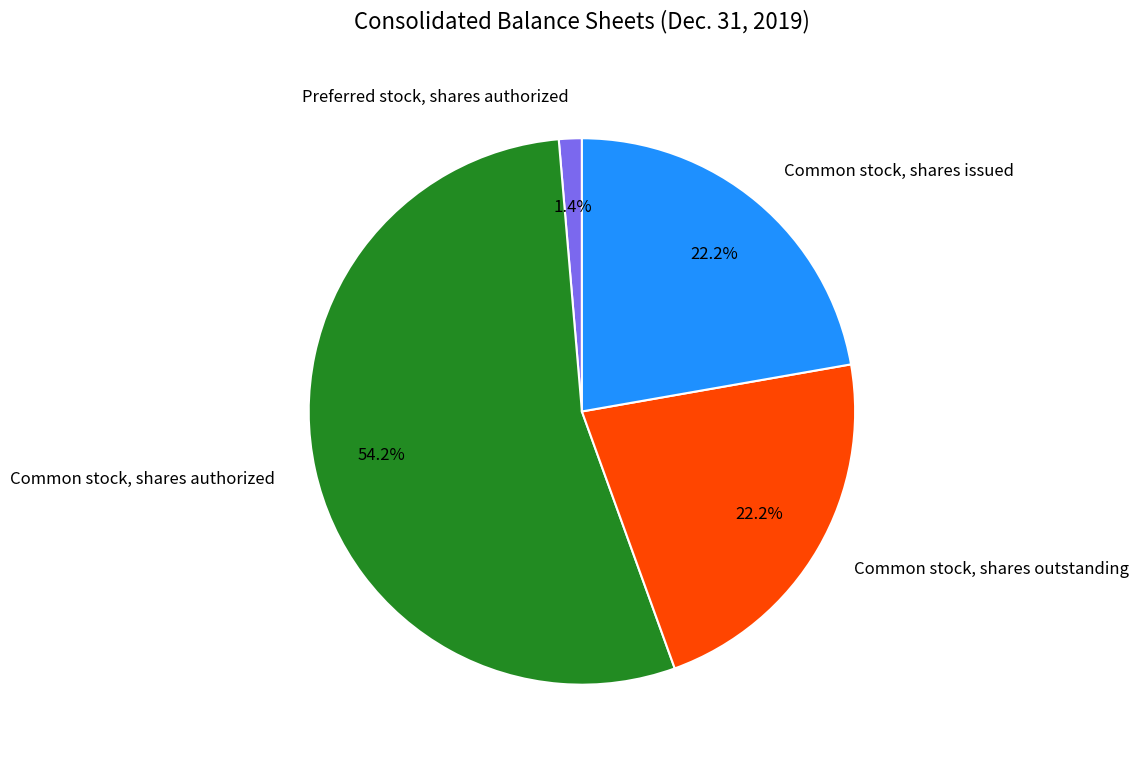

To the nearest percent, what portion does Common stock, shares authorized represent?

54%